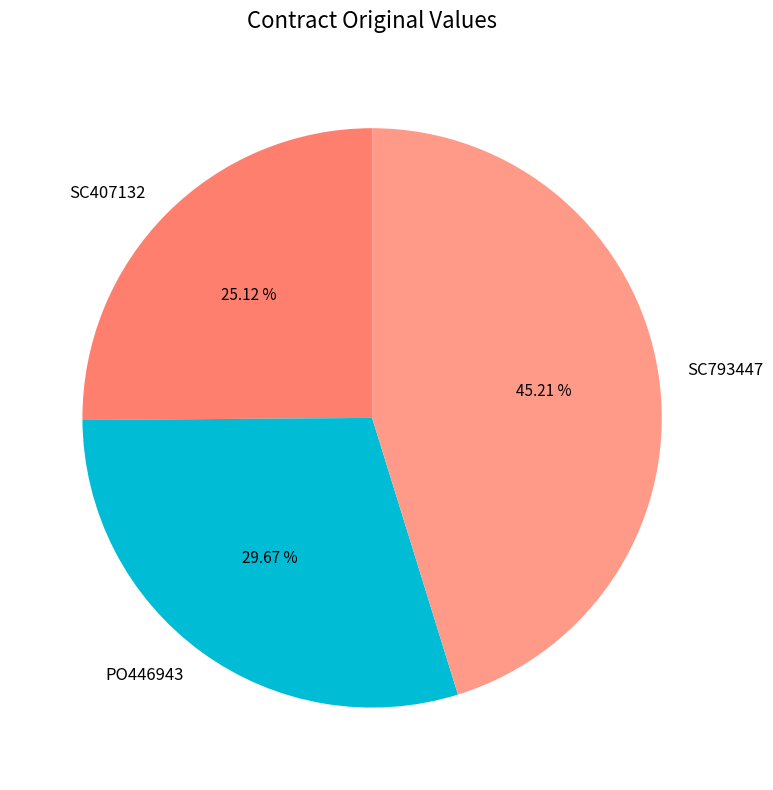

Rank the categories by value from lowest to highest.

SC407132, PO446943, SC793447